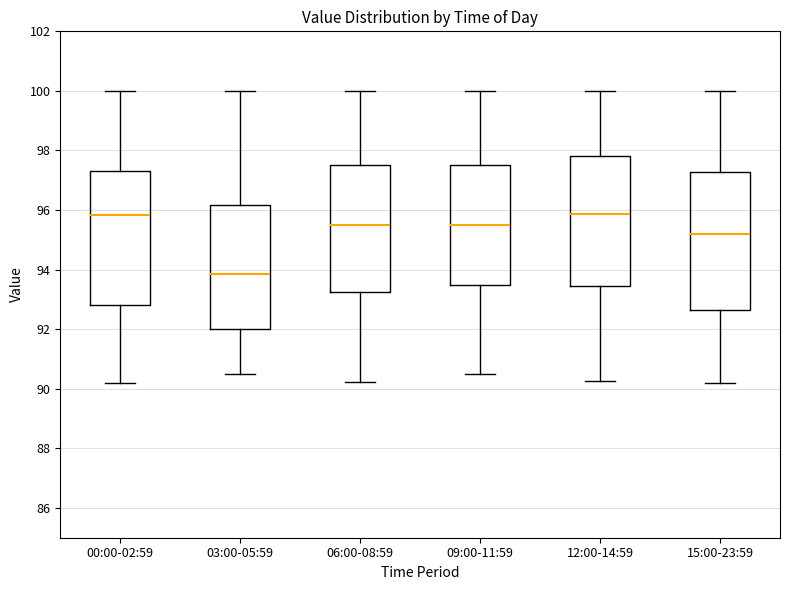

Reading left to right, transcribe this box plot: for each box, give where its median line is, the range the box spans, and where its two whiskers end, as read against the y-axis. The values are not printed on the chart, so give them approximately, as read against the axis.

00:00-02:59: median 95.8, box 92.8 to 97.2, whiskers 90.2 to 100.0
03:00-05:59: median 93.8, box 92.0 to 96.2, whiskers 90.6 to 100.0
06:00-08:59: median 95.6, box 93.2 to 97.6, whiskers 90.2 to 100.0
09:00-11:59: median 95.6, box 93.6 to 97.6, whiskers 90.6 to 100.0
12:00-14:59: median 95.8, box 93.4 to 97.8, whiskers 90.2 to 100.0
15:00-23:59: median 95.2, box 92.6 to 97.2, whiskers 90.2 to 100.0